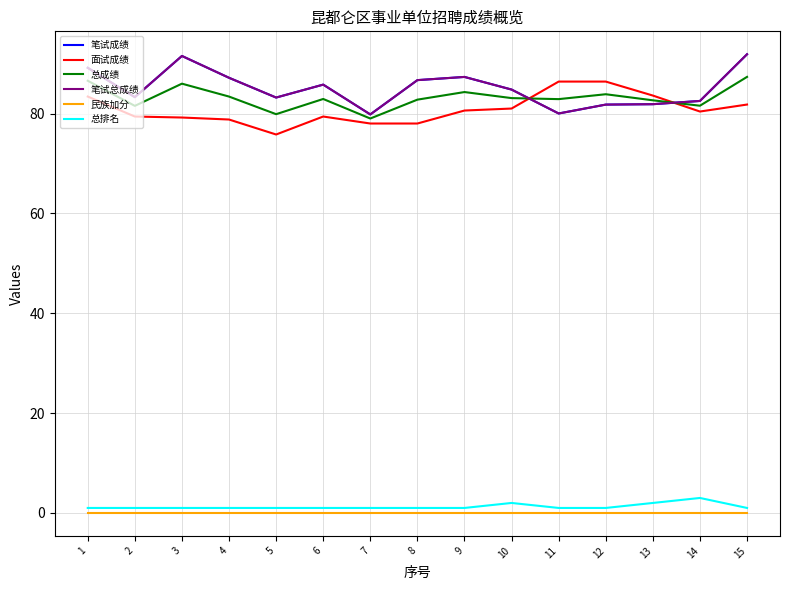

Reading left to right, what are all the values shown in this chart?

笔试成绩: 89.2	83.3	91.5	87.2	83.2	85.8	79.8	86.7	87.3	84.8	80.0	81.8	81.9	82.5	91.9
面试成绩: 83.4	79.4	79.2	78.8	75.8	79.4	78.0	78.0	80.6	81.0	86.4	86.4	83.6	80.4	81.8
总成绩: 86.6	81.5	86.0	83.4	79.9	82.9	79.0	82.8	84.3	83.1	82.9	83.9	82.6	81.6	87.3
笔试总成绩: 89.2	83.3	91.5	87.2	83.2	85.8	79.8	86.7	87.3	84.8	80.0	81.8	81.9	82.5	91.9
民族加分: 0.0	0.0	0.0	0.0	0.0	0.0	0.0	0.0	0.0	0.0	0.0	0.0	0.0	0.0	0.0
总排名: 1.0	1.0	1.0	1.0	1.0	1.0	1.0	1.0	1.0	2.0	1.0	1.0	2.0	3.0	1.0